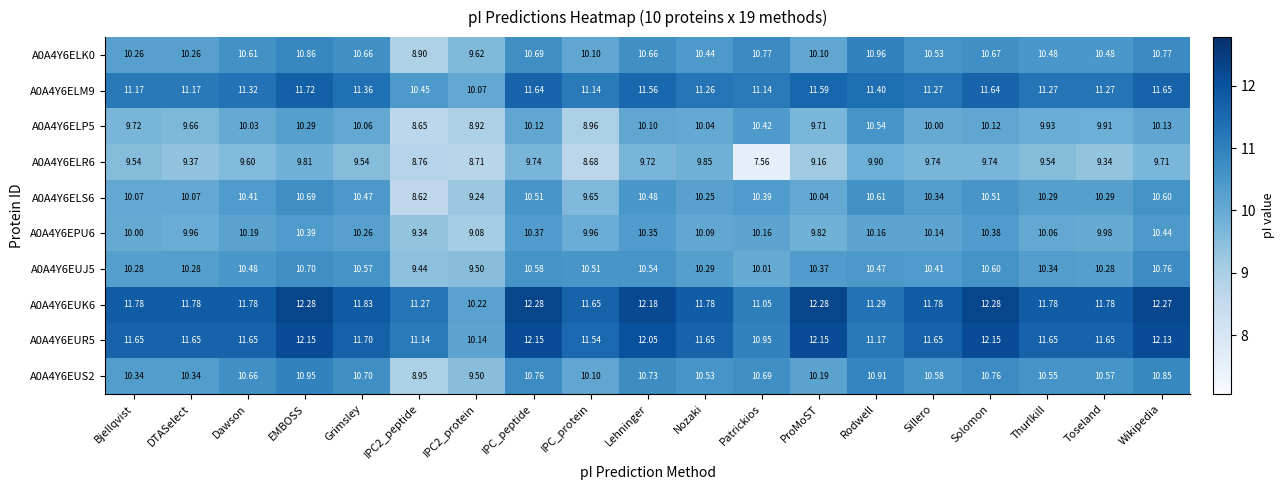

Rank the series at DTASelect from highest to lowest value.

A0A4Y6EUK6, A0A4Y6EUR5, A0A4Y6ELM9, A0A4Y6EUS2, A0A4Y6EUJ5, A0A4Y6ELK0, A0A4Y6ELS6, A0A4Y6EPU6, A0A4Y6ELP5, A0A4Y6ELR6